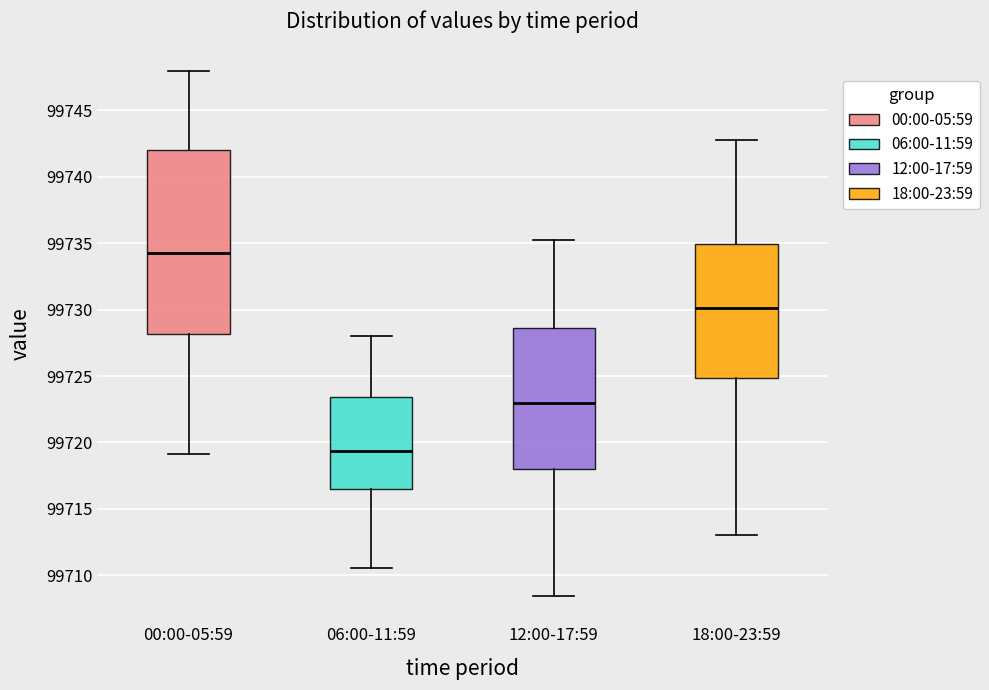

Reading left to right, read every box against the y-axis: the position of its median line, the range the box covers, and the ends of its whiskers. The values are not printed on the chart, so give them approximately, as read against the axis.

00:00-05:59: median 99734.0, box 99728.0 to 99742.0, whiskers 99719.0 to 99748.0
06:00-11:59: median 99719.5, box 99716.5 to 99723.5, whiskers 99710.5 to 99728.0
12:00-17:59: median 99723.0, box 99718.0 to 99728.5, whiskers 99708.5 to 99735.5
18:00-23:59: median 99730.0, box 99725.0 to 99735.0, whiskers 99713.0 to 99743.0